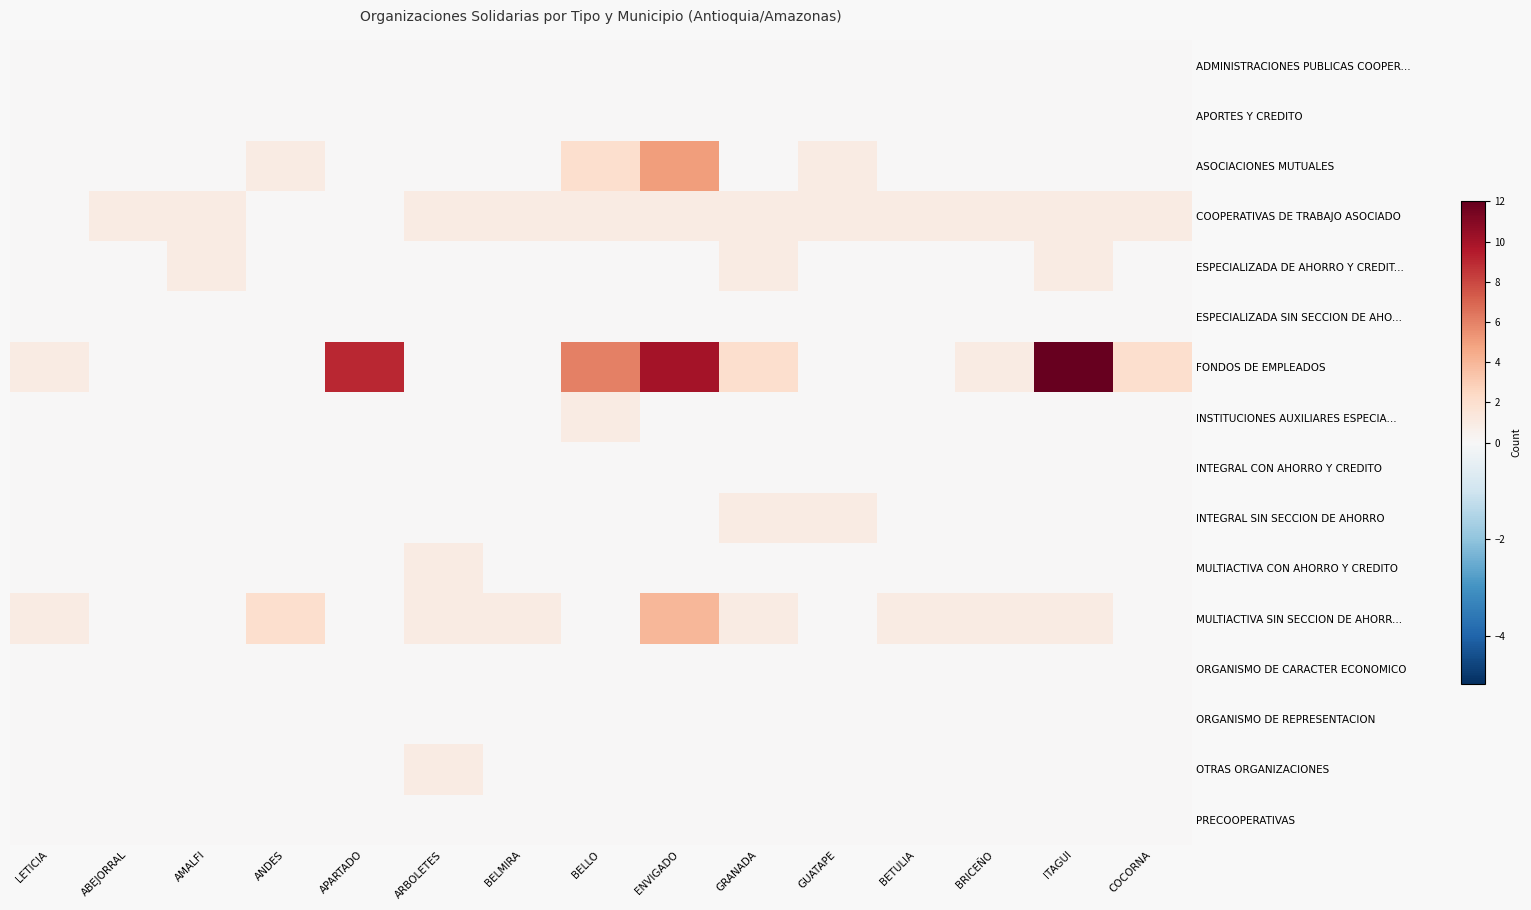

At how many categories does at least one series exceed 11?

1